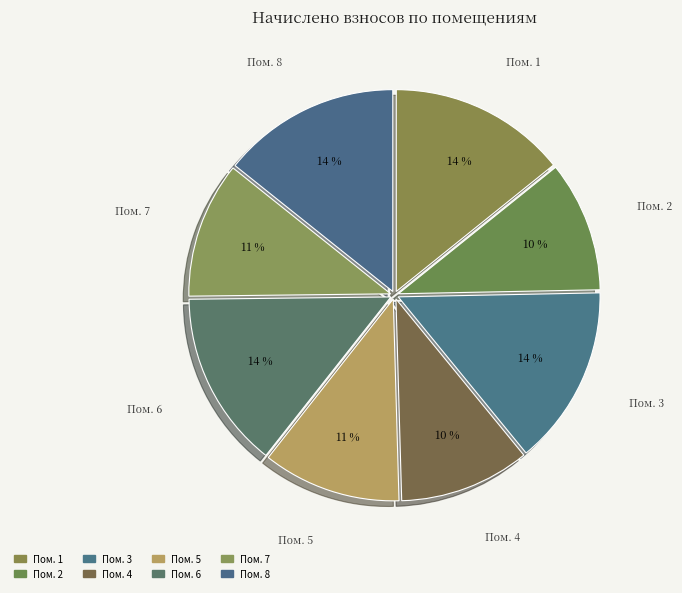

The Пом. 6 slice represents 7% of the pie. True or false?

False